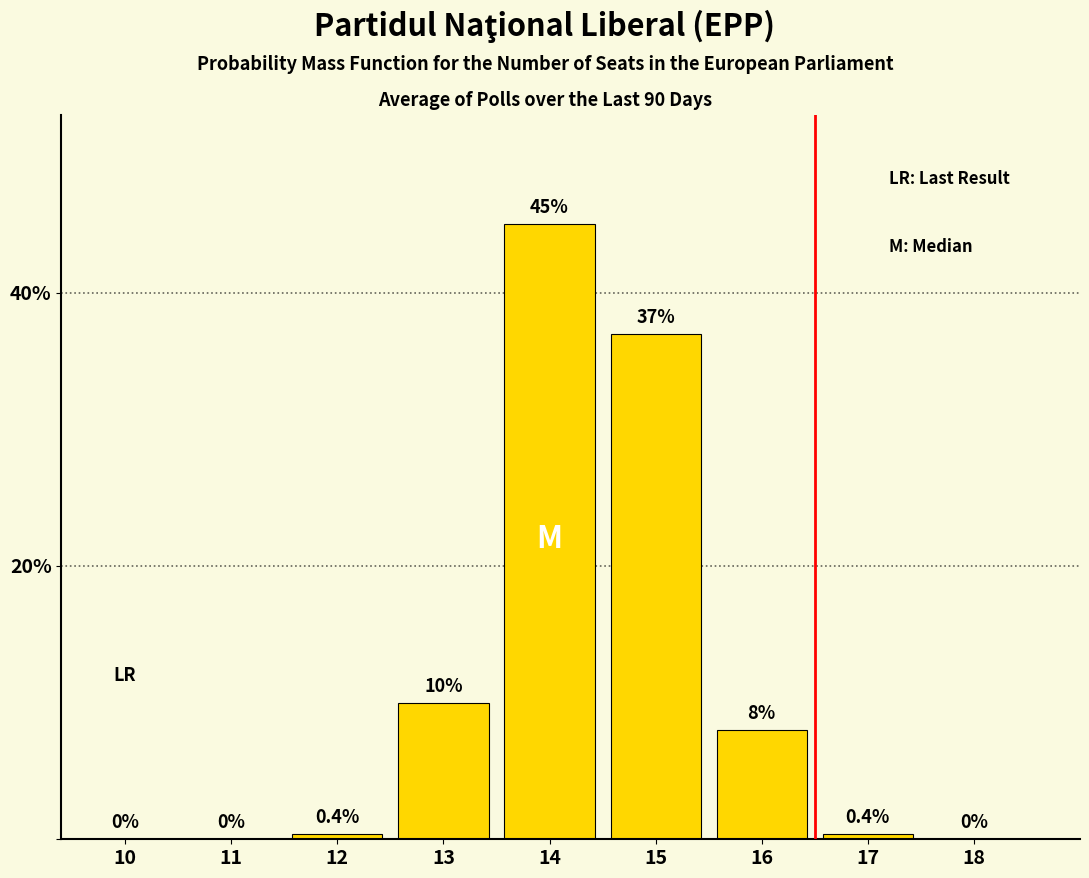

Reading left to right, extract all data points from this chart.

10=0.0	11=0.0	12=0.4	13=10.0	14=45.0	15=37.0	16=8.0	17=0.4	18=0.0